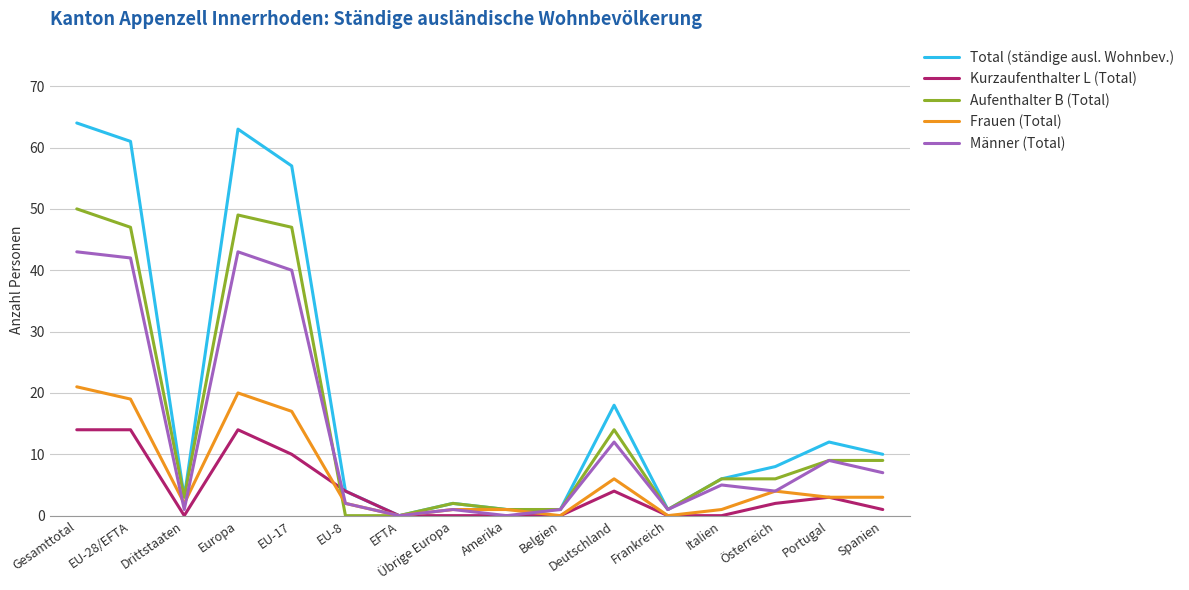

Rank the series by their maximum value, from lowest to highest.

Kurzaufenthalter L (Total), Frauen (Total), Männer (Total), Aufenthalter B (Total), Total (ständige ausl. Wohnbev.)